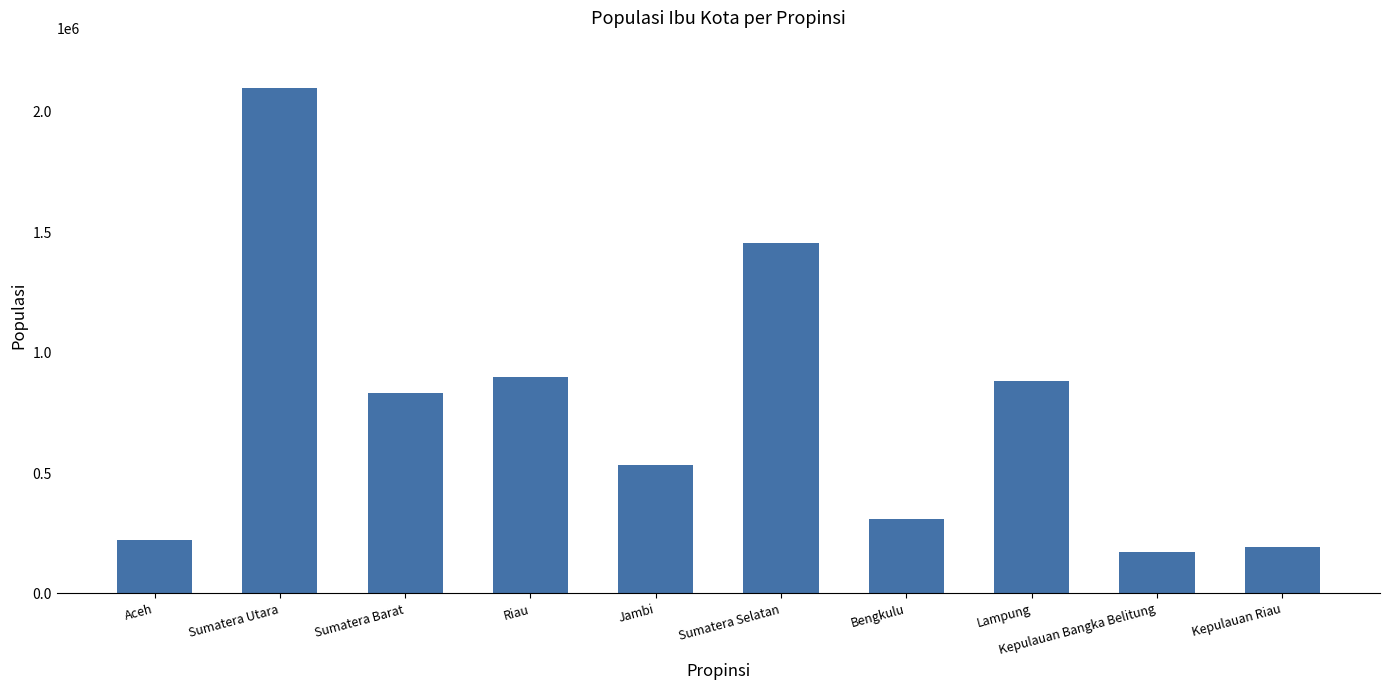

How many distinct data groups are displayed?

1